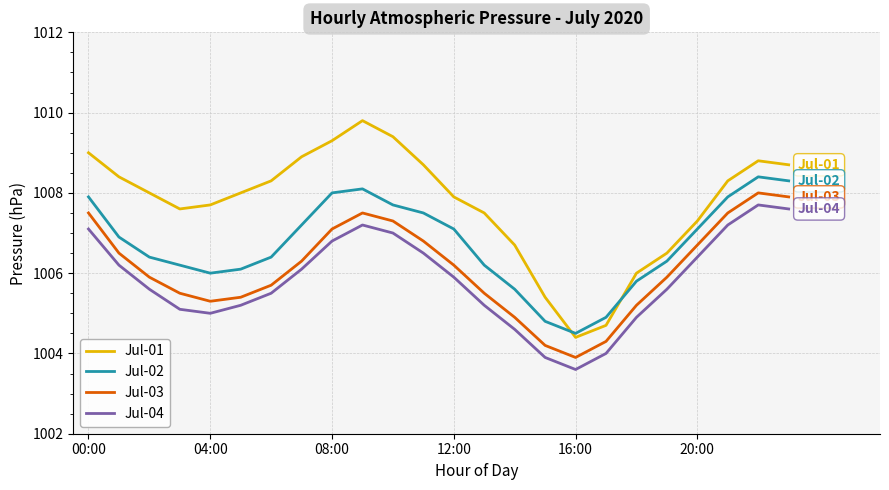

How many interior local valleys does the Jul-04 series have?

2